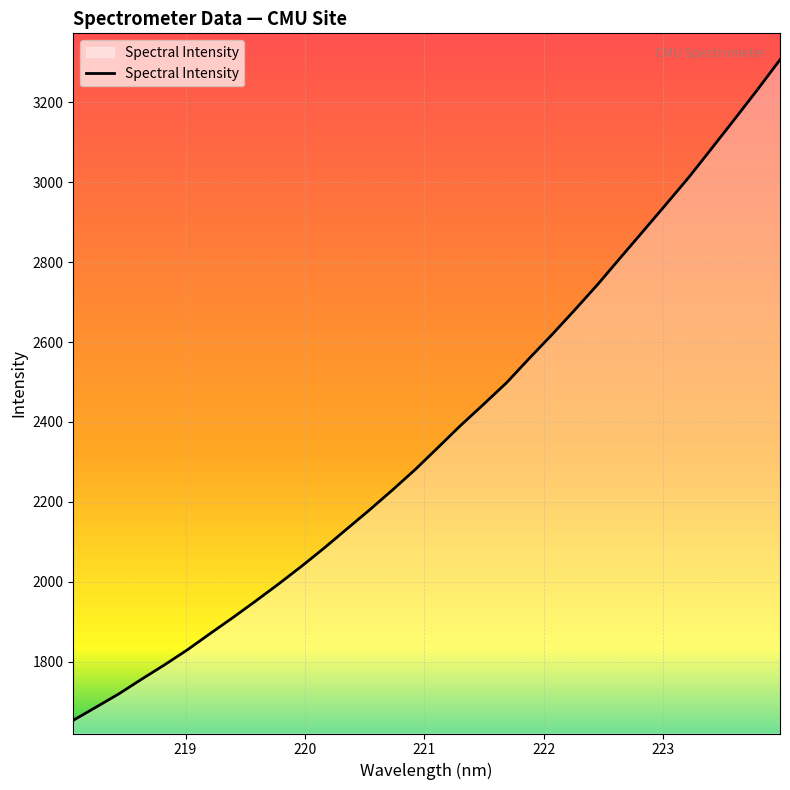

What is the minimum value shown in the chart?

1653.3